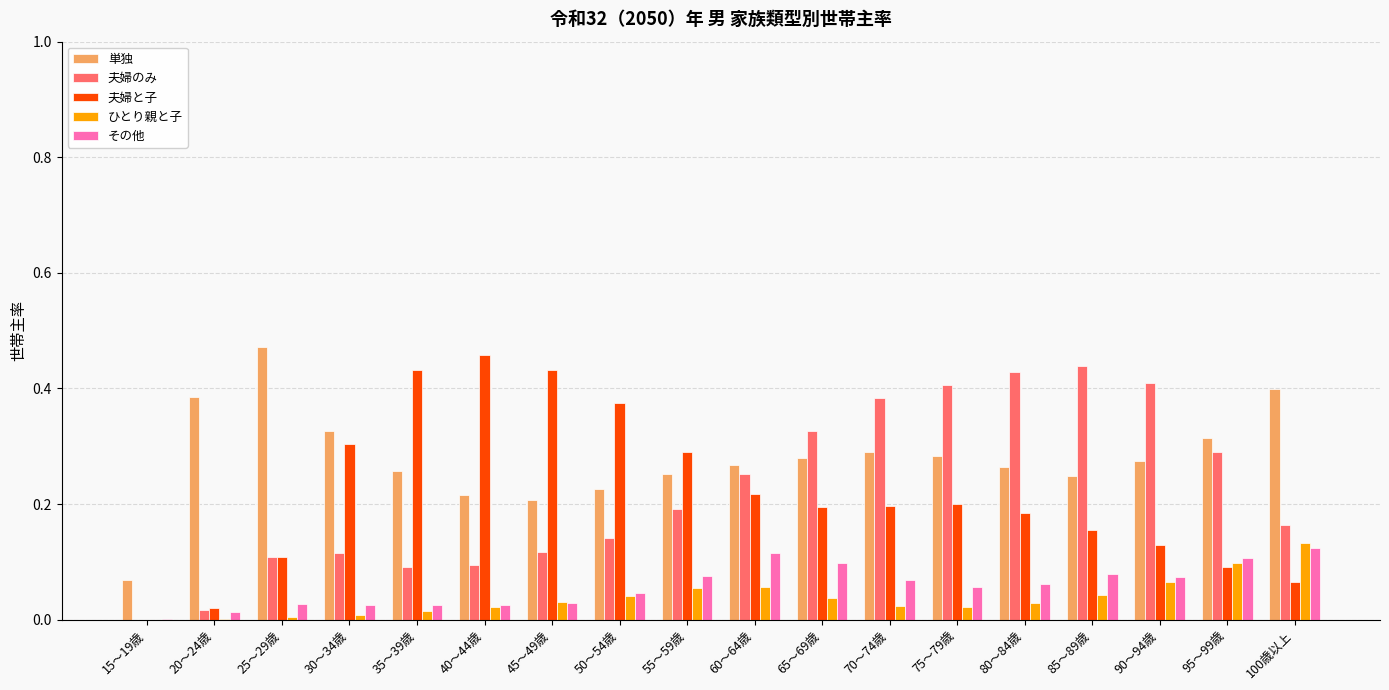

Between 60～64歳 and 95～99歳, which series saw the biggest shift?

夫婦と子